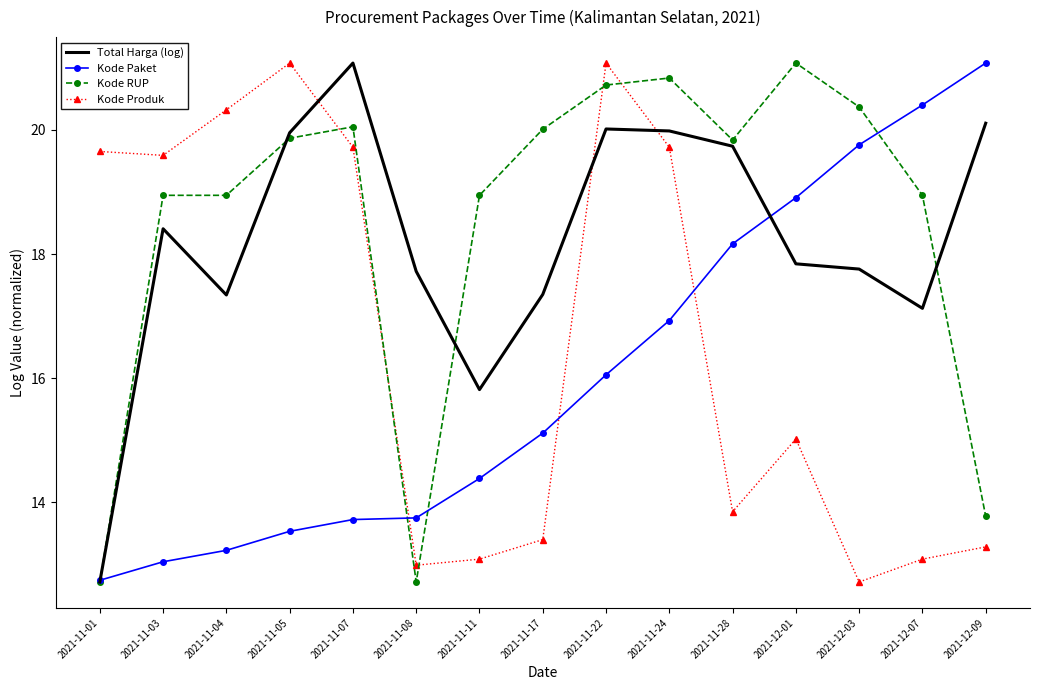

What are all the series names shown in the legend?

Total Harga (log), Kode Paket, Kode RUP, Kode Produk